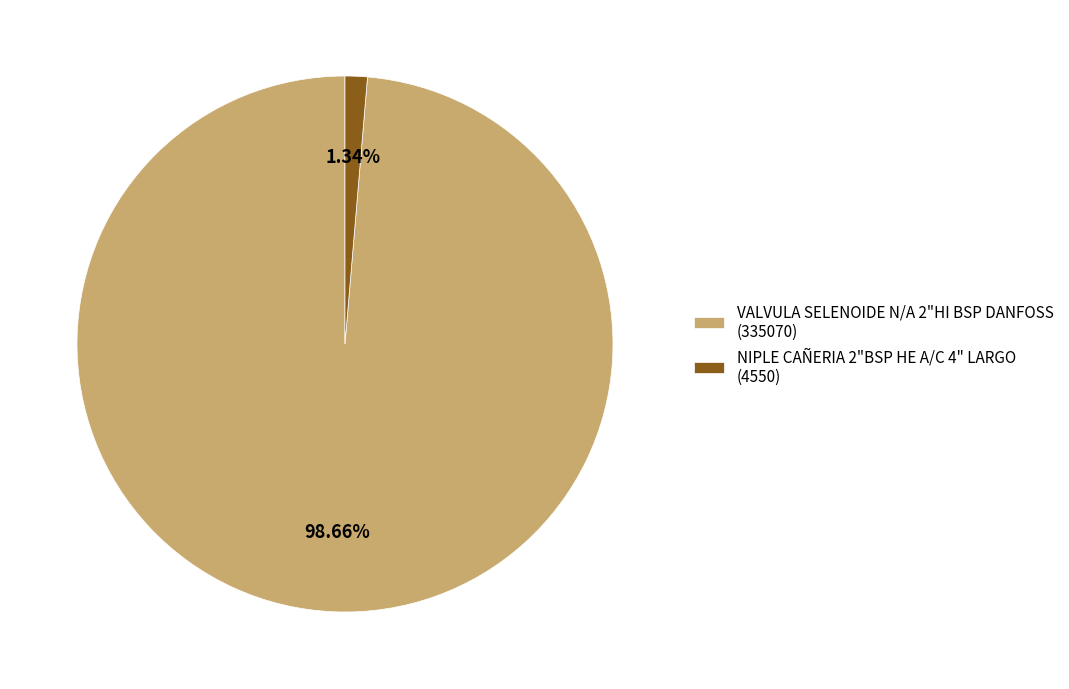

Which has a higher value, NIPLE CAÑERIA 2"BSP HE A/C 4" LARGO (4550) or VALVULA SELENOIDE N/A 2"HI BSP DANFOSS (335070)?

VALVULA SELENOIDE N/A 2"HI BSP DANFOSS (335070)